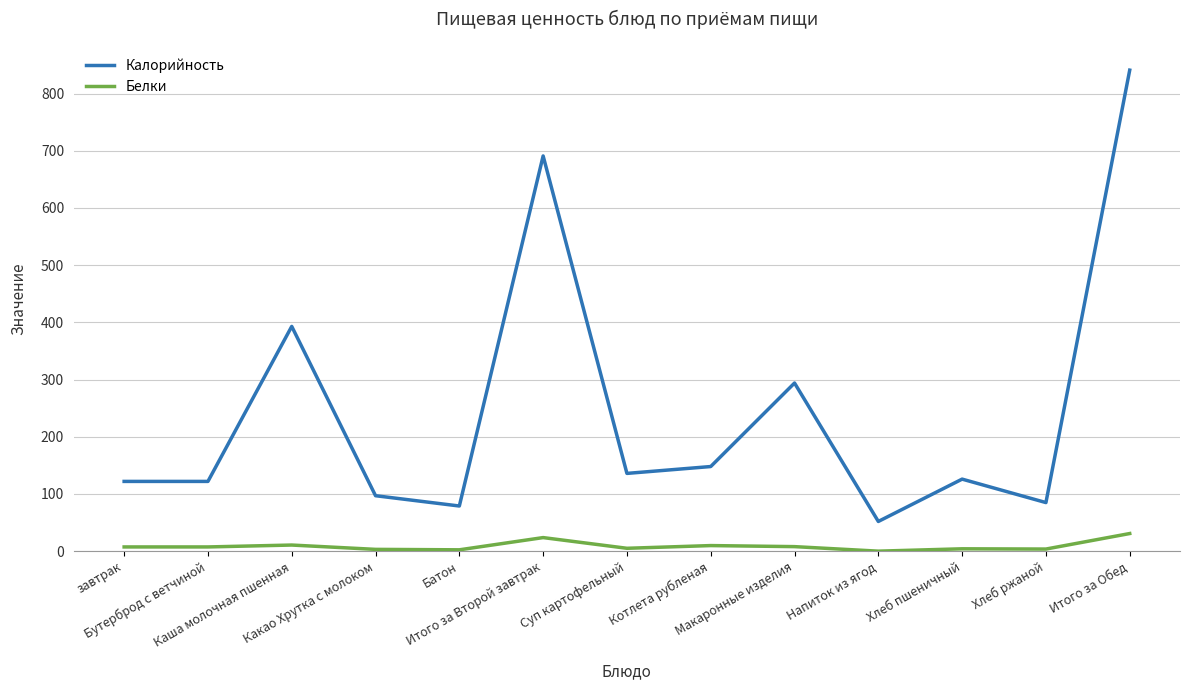

At which category does Калорийность reach its first local peak?

Каша молочная пшенная